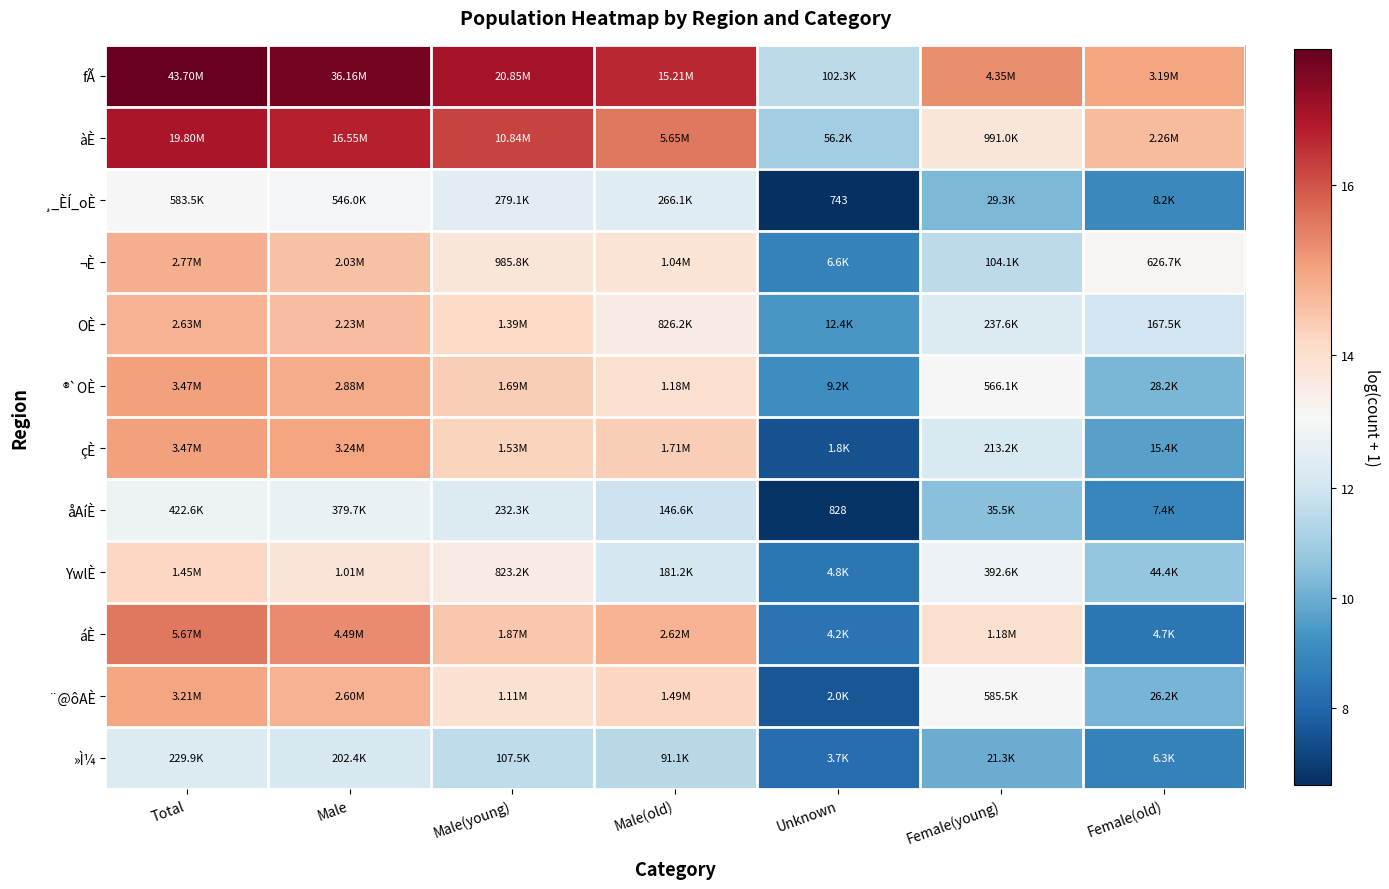

Which series has the widest spread of values?

çÈ